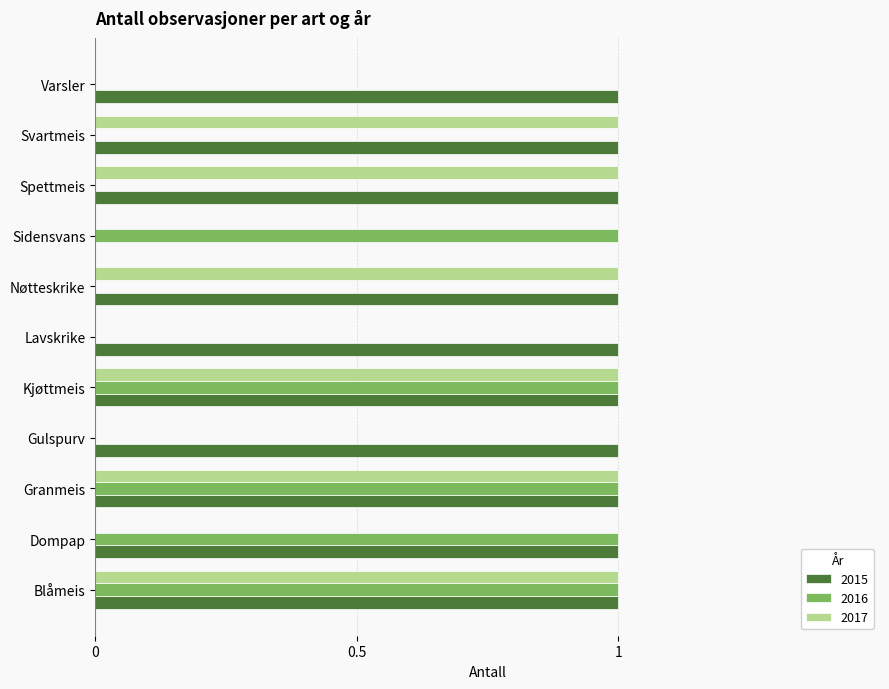

Is the value of 2015 at Blåmeis greater than the value of 2017 at Dompap?

Yes